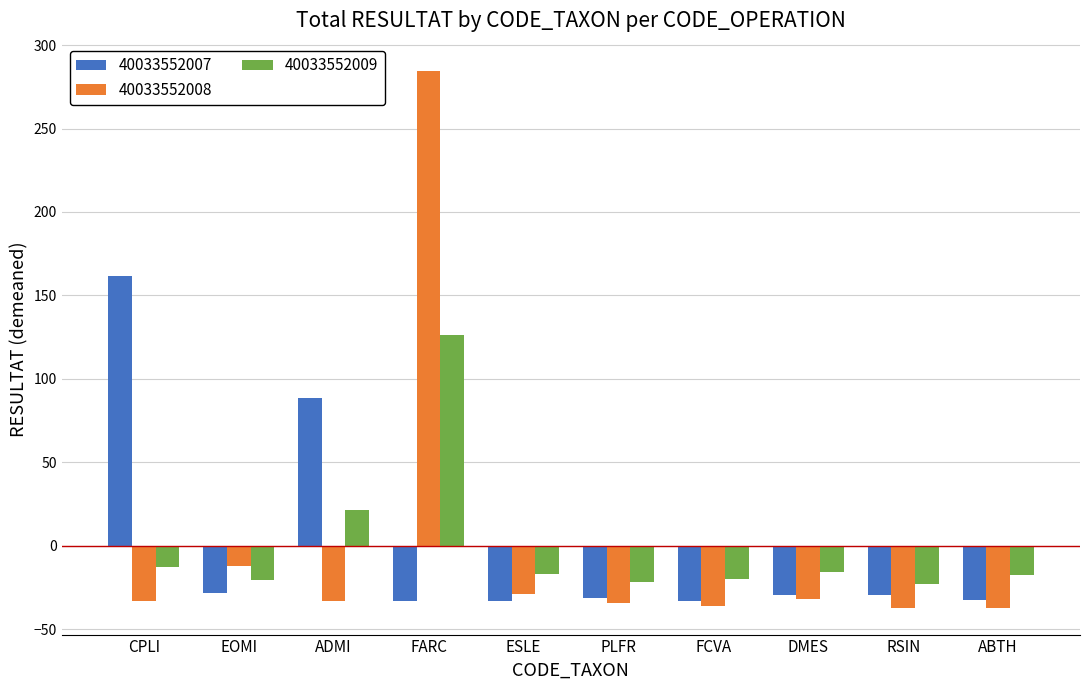

What is the highest value of the 40033552008 series?

284.8